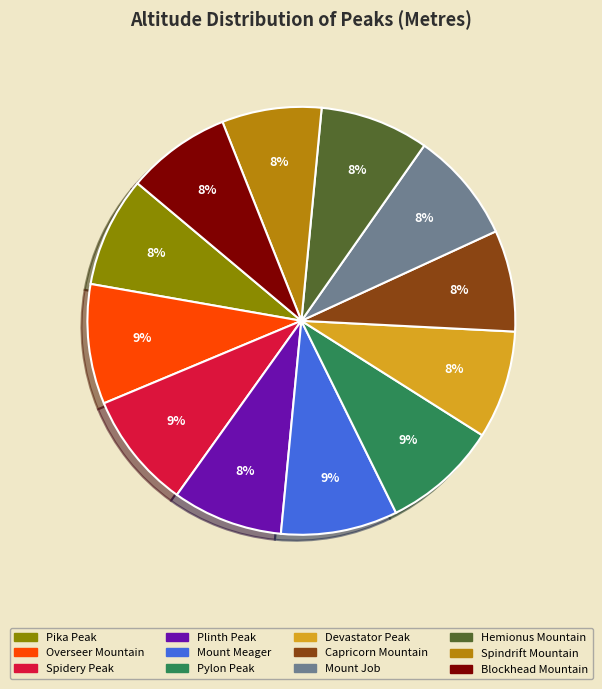

To the nearest percent, what percentage of the pie is Capricorn Mountain?

8%